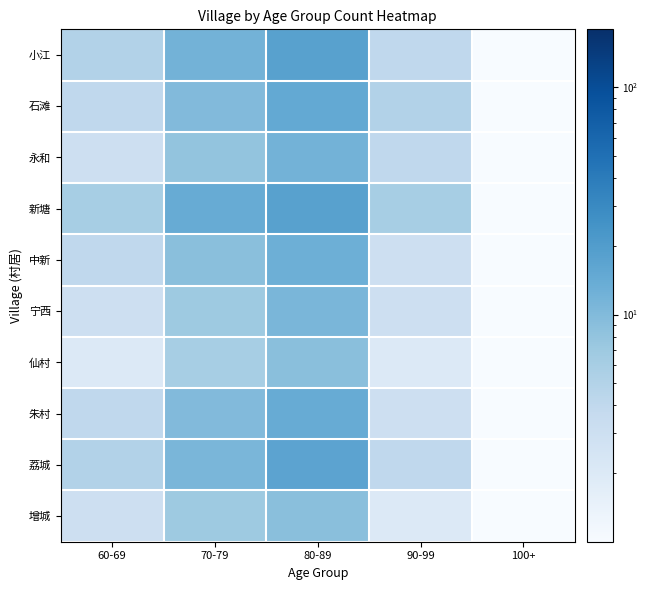

At 90-99, list the series in order from largest to smallest.

新塘, 石滩, 小江, 永和, 荔城, 中新, 宁西, 朱村, 仙村, 增城